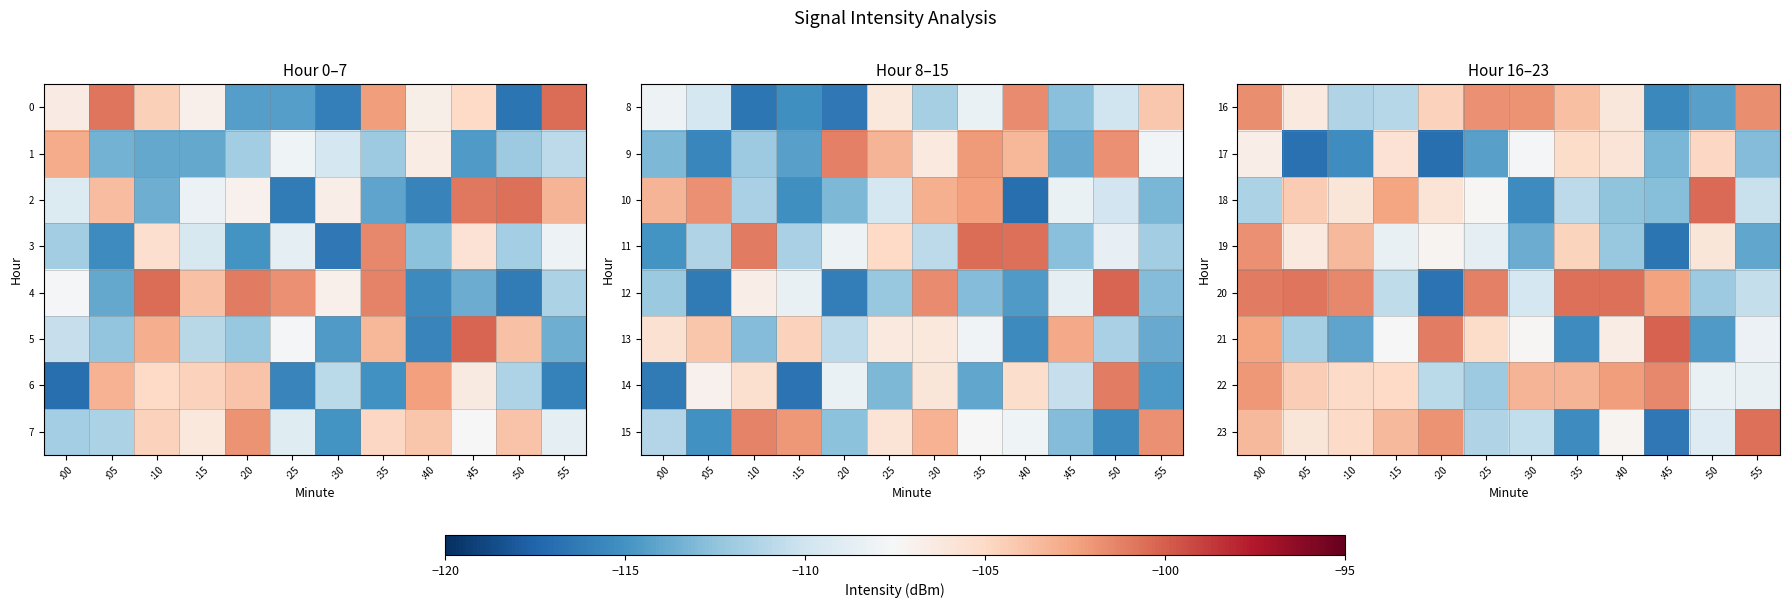

List the series in order of their peak value, lowest first.

17, 19, 16, 22, 23, 20, 18, 21